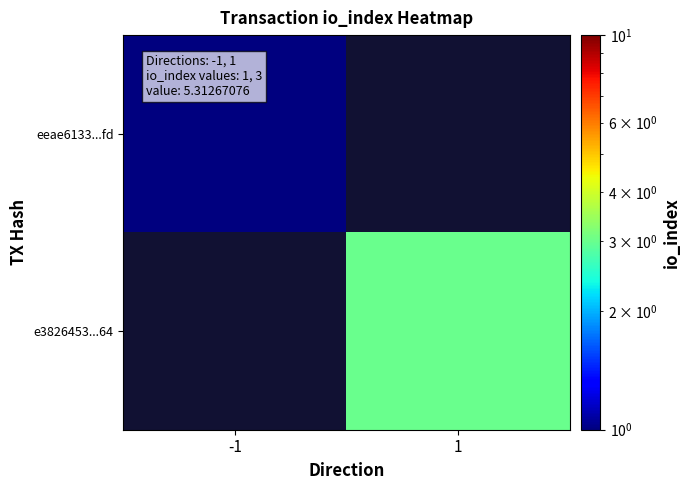

Rank the series by their maximum value, from lowest to highest.

eeae6133...fd, e3826453...64